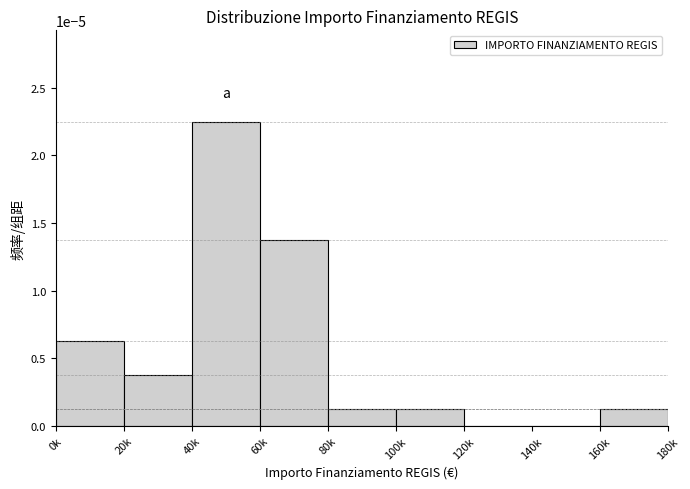

Which has a higher value, 120k or 160k?

160k